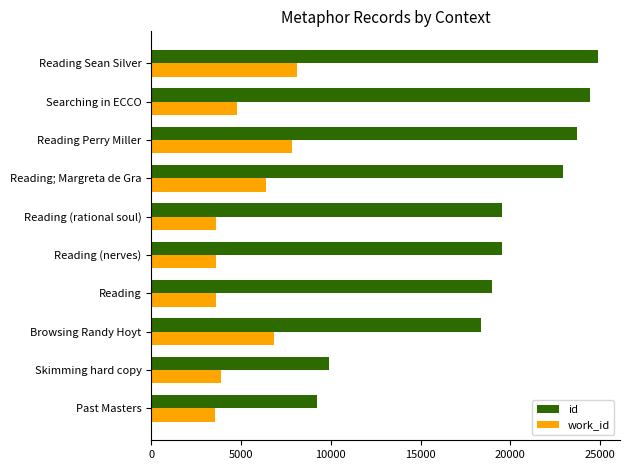

What is the lowest value of the id series?

9236